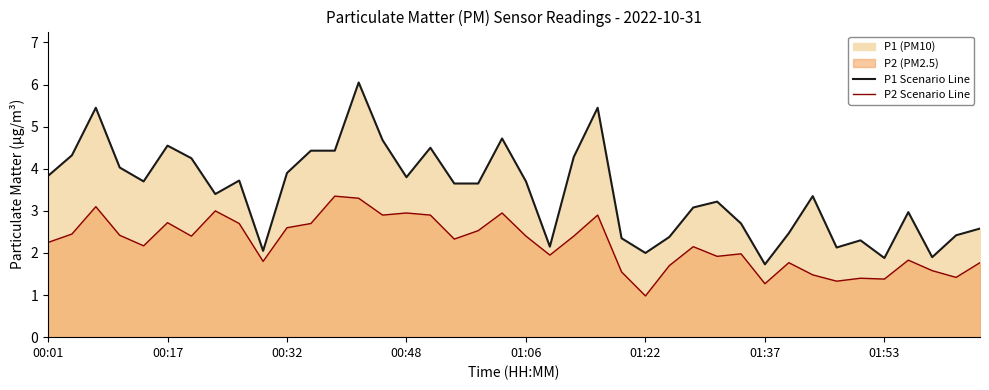

Rank the series by their maximum value, from highest to lowest.

P1 Scenario Line, P2 Scenario Line